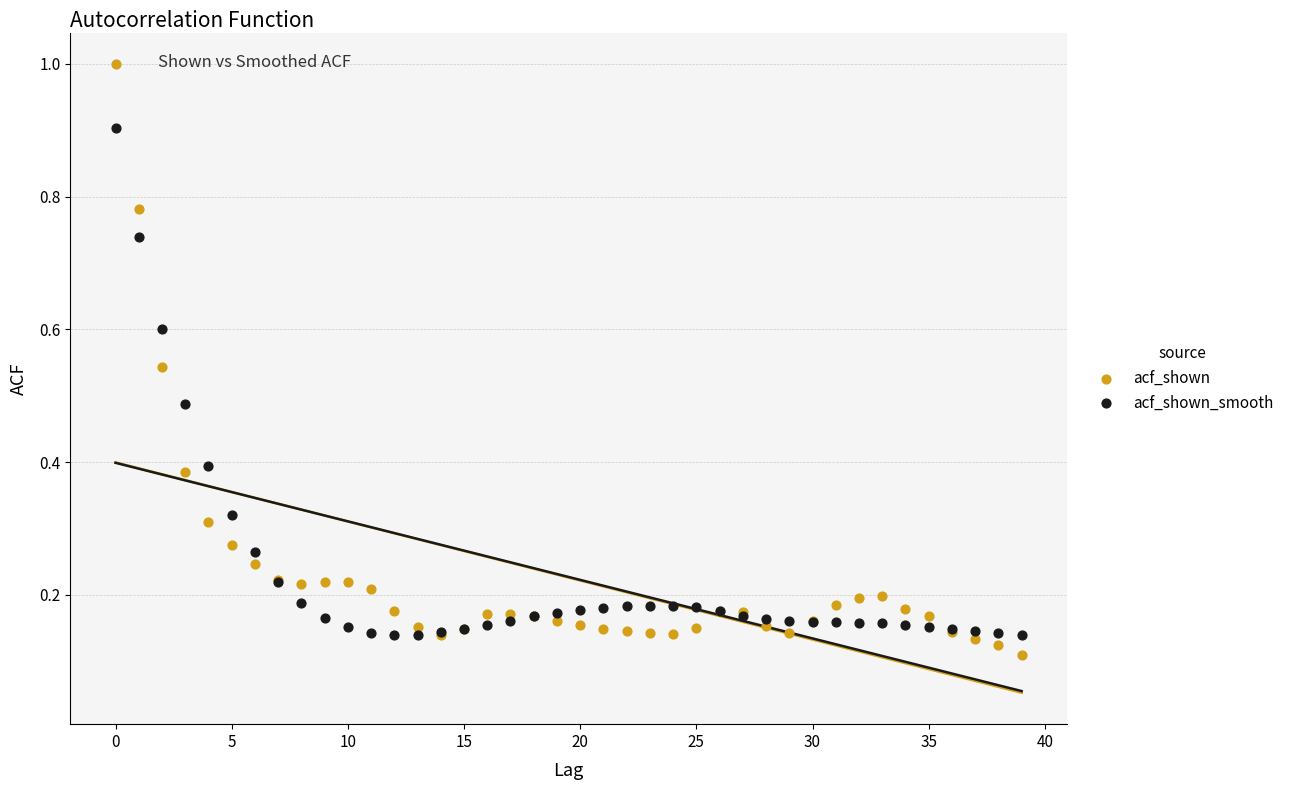

Which series contains the highest Y value?

acf_shown